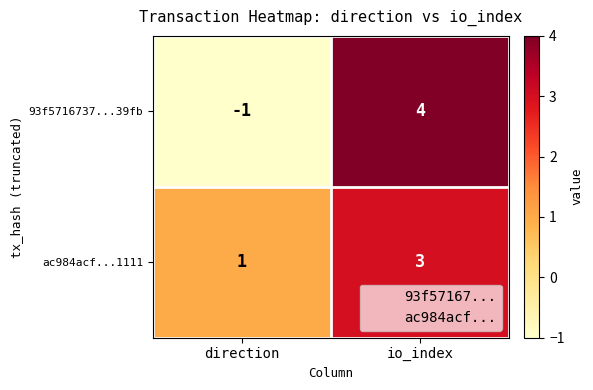

At which label is 93f5716737...39fb closest to 1?

direction